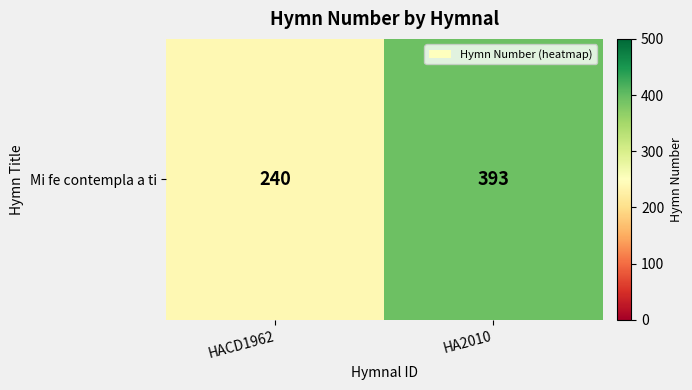

At which label is the value closest to 316?

HACD1962